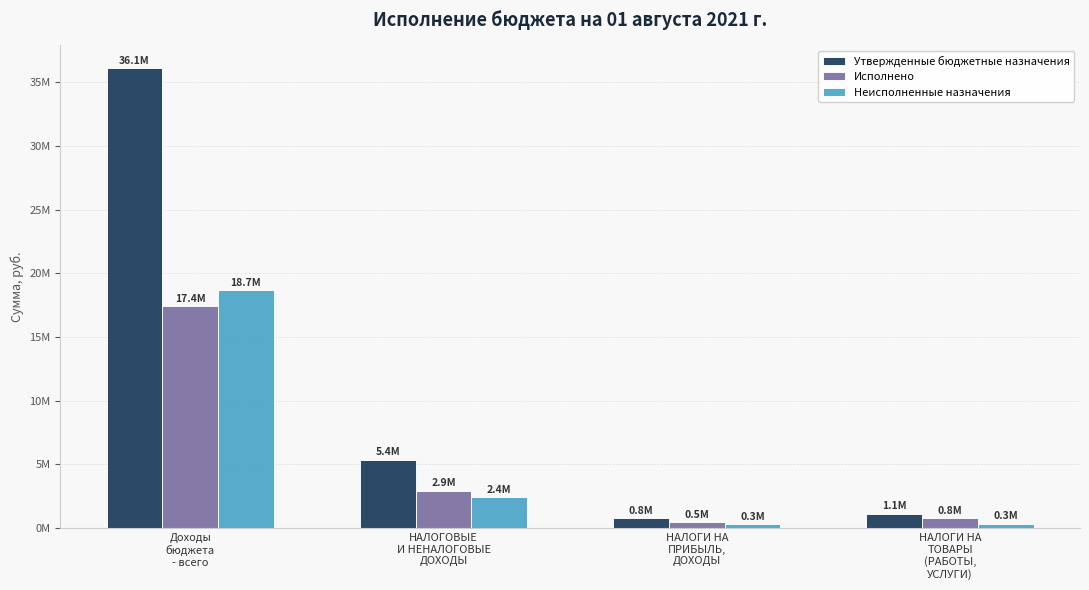

At how many categories does at least one series exceed 13546296?

1